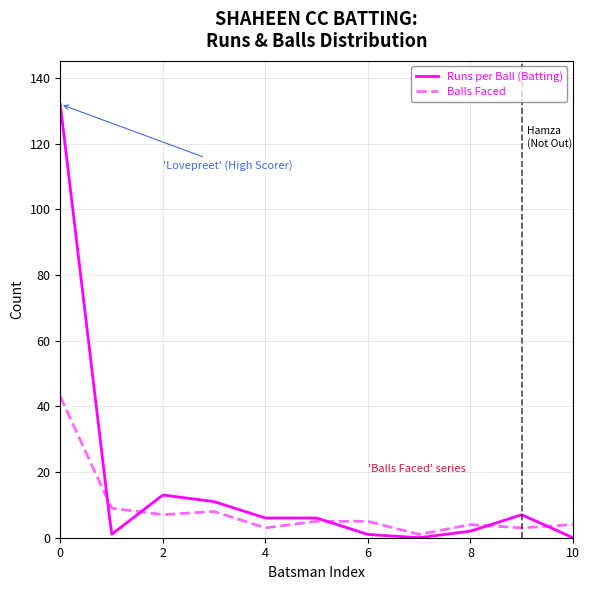

Which series has the widest spread of values?

Runs per Ball (Batting)